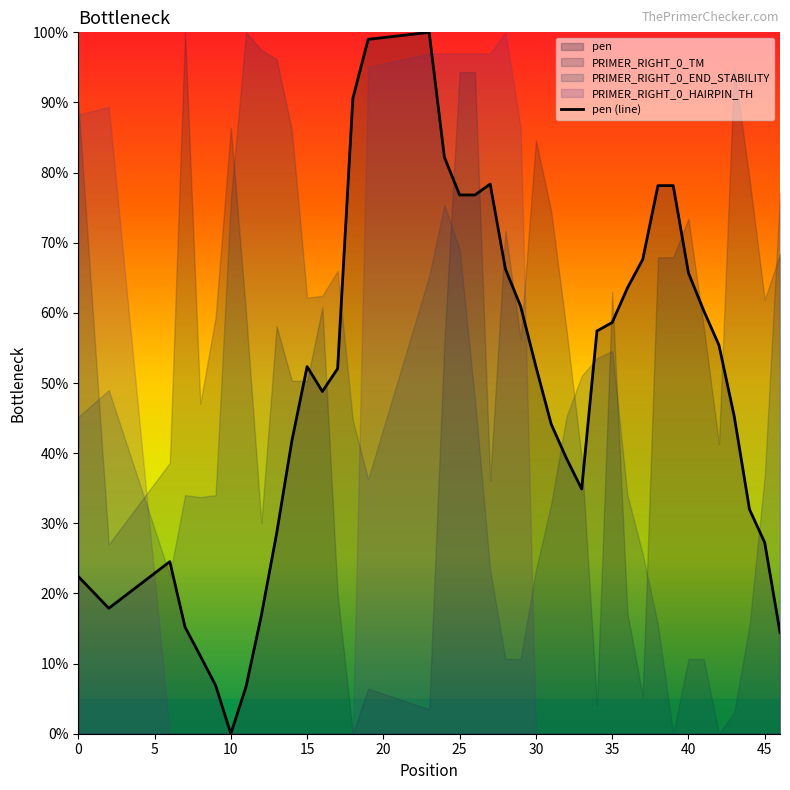

Does the chart display data point markers on the line(s)?

No